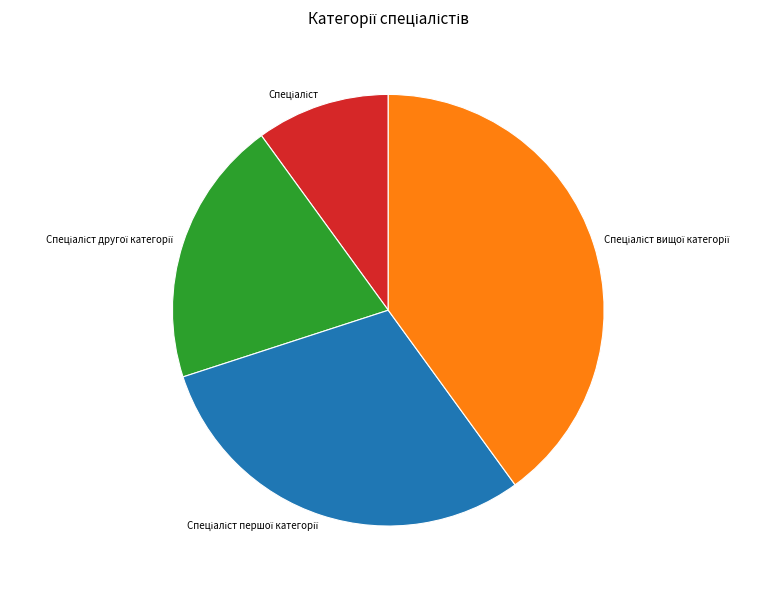

Is there a majority slice in this chart?

No